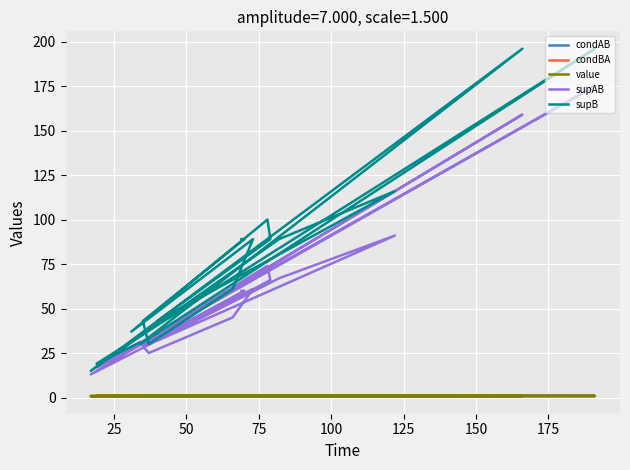

Is the value of condBA at 18 greater than the value of supAB at 50?

No